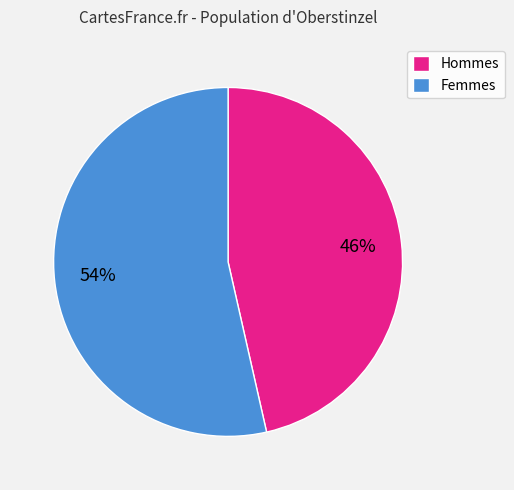

Which category has the biggest portion of the pie?

Femmes